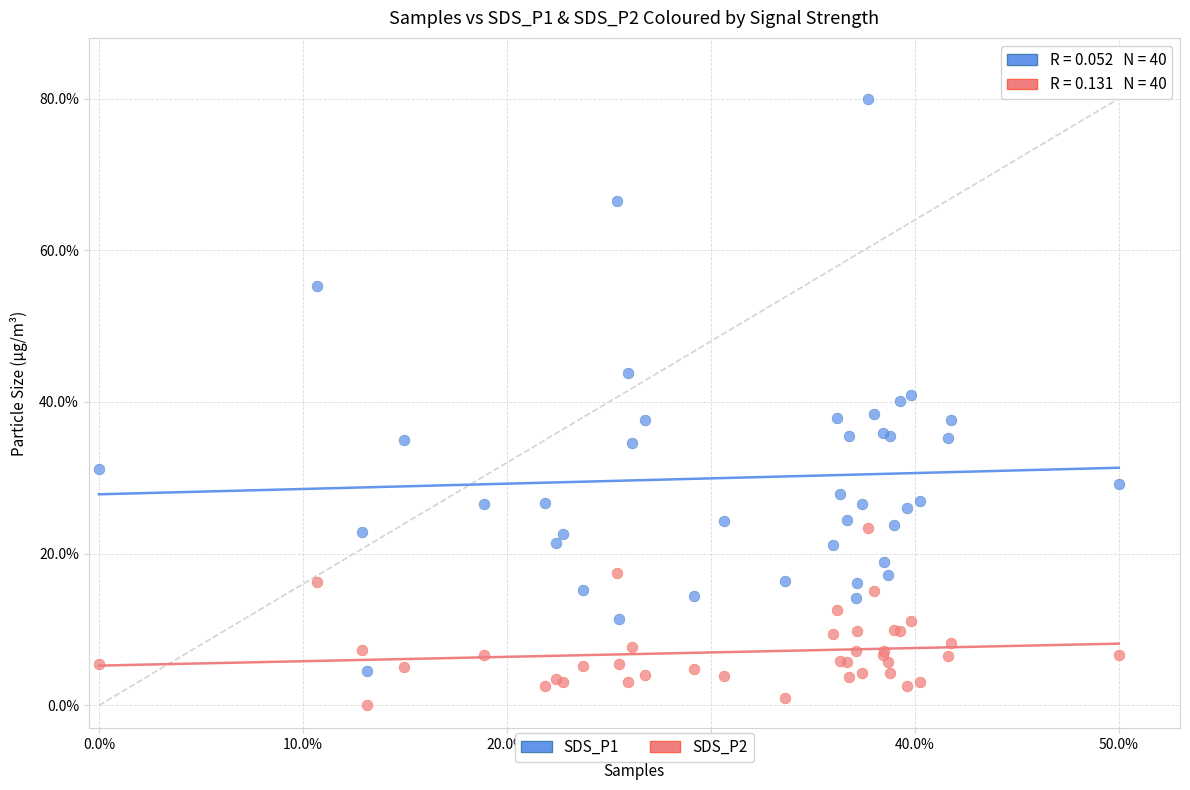

What are all the series names shown in the legend?

SDS_P1, SDS_P2